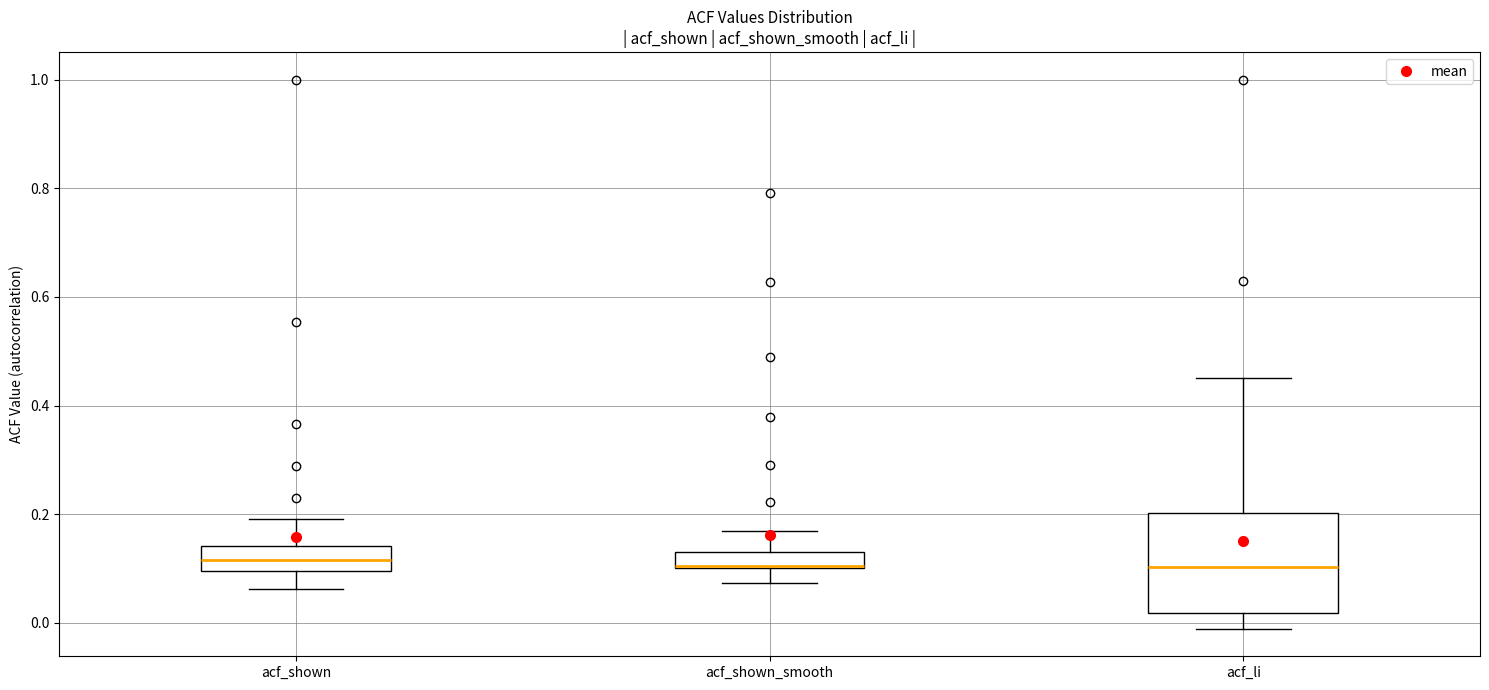

Comparing the boxes themselves (not the whiskers), which one is the tallest?

acf_li